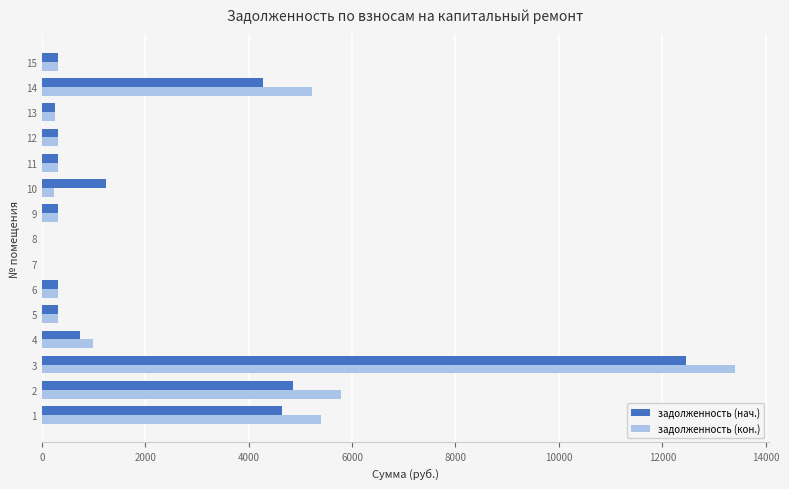

What is the greatest value displayed?

13399.8